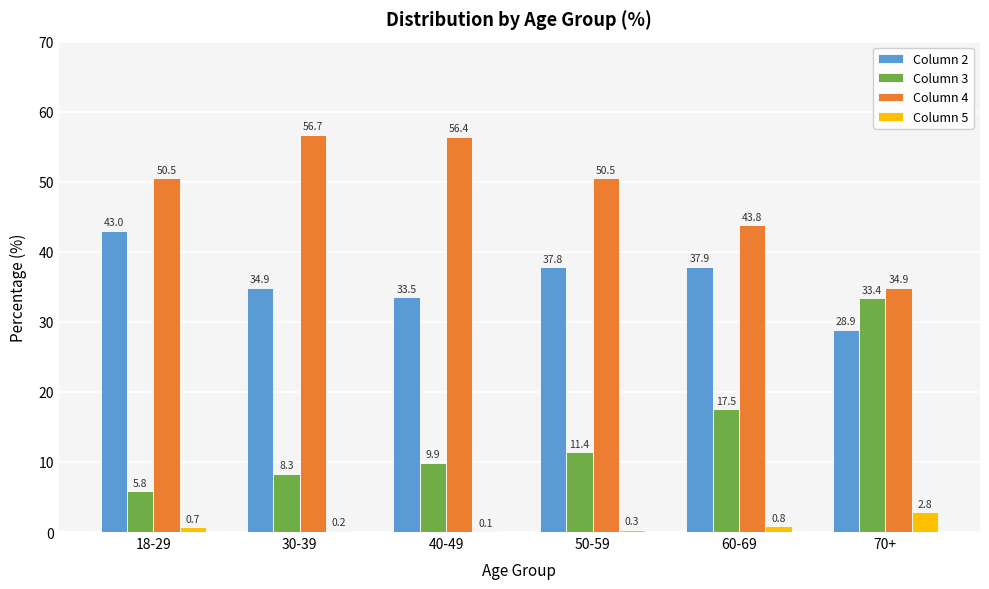

What is the sum of the Column 5 values at 30-39 and 40-49?

0.3